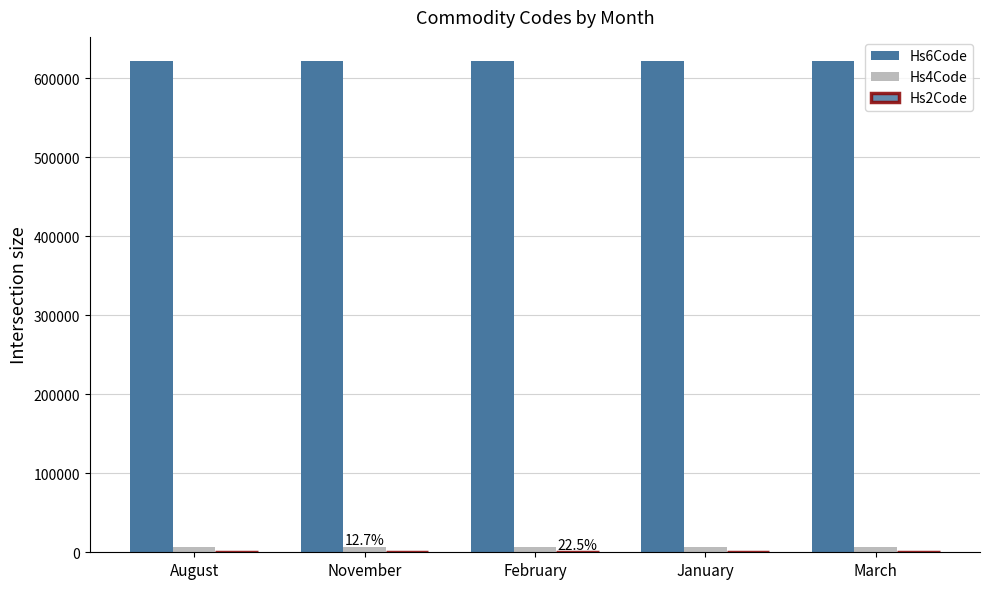

Count the number of categories in the chart.

5